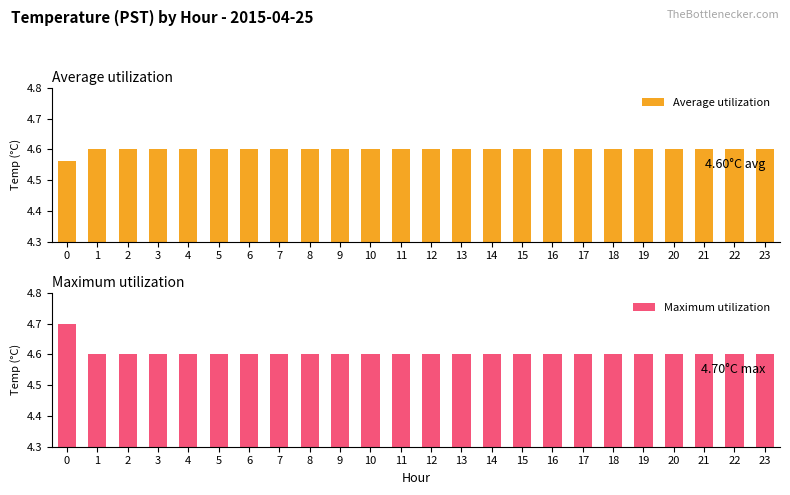

Is it true that Maximum utilization equals 4.6 at 23?

True